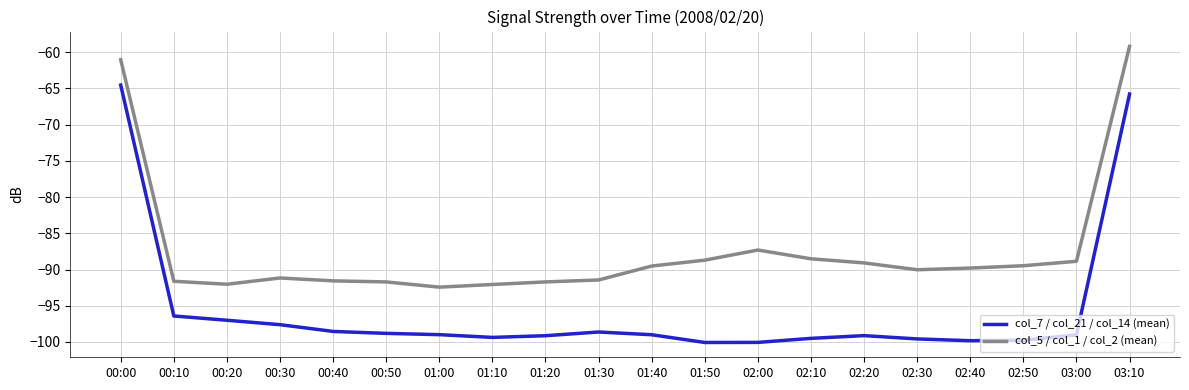

List the series in order of their overall mean, highest first.

col_5 / col_1 / col_2 (mean), col_7 / col_21 / col_14 (mean)